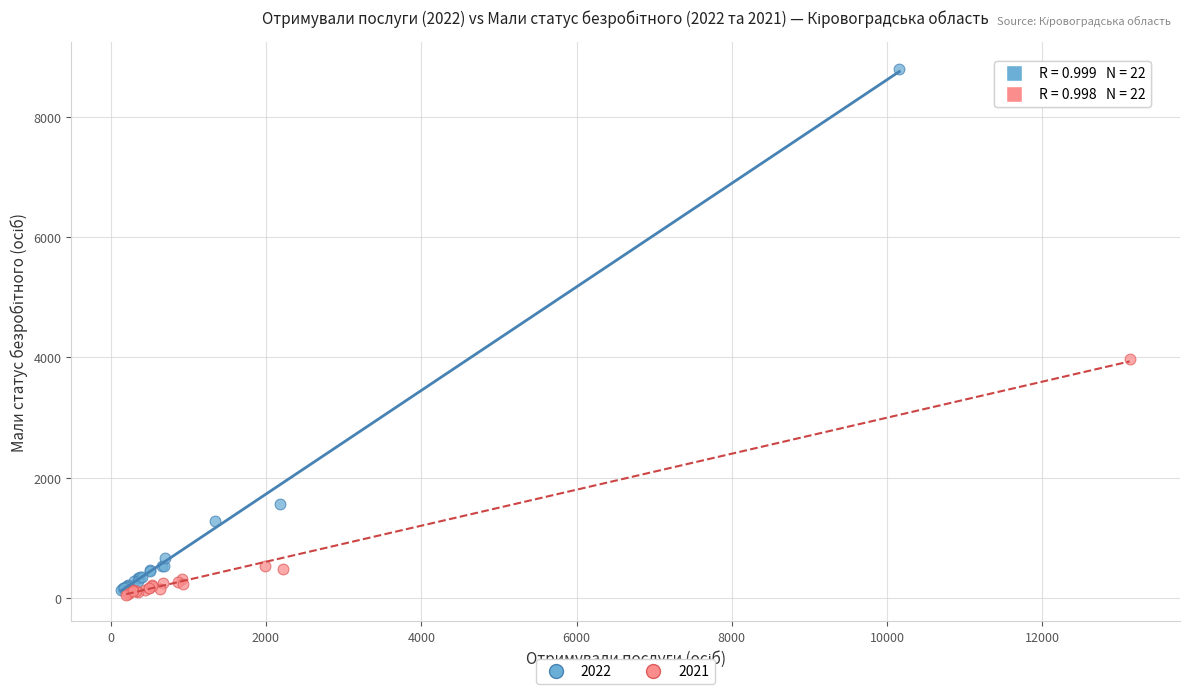

What are all the series names shown in the legend?

2022, 2021